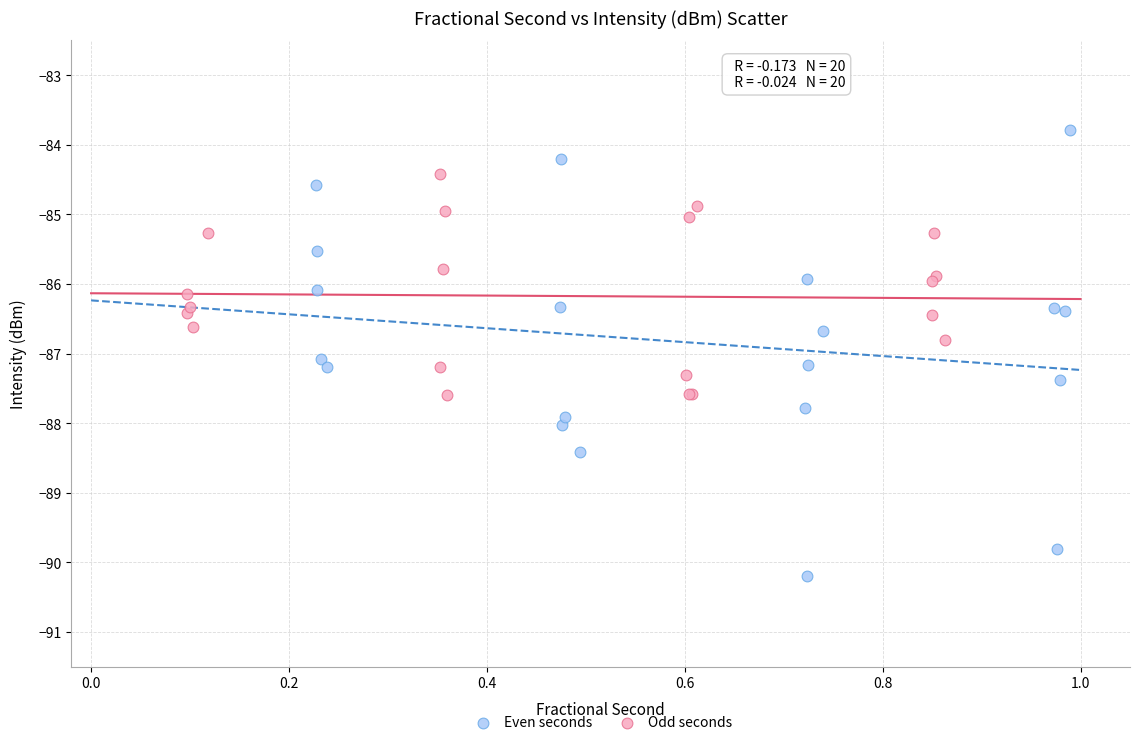

Which series contains the highest Y value?

Even seconds